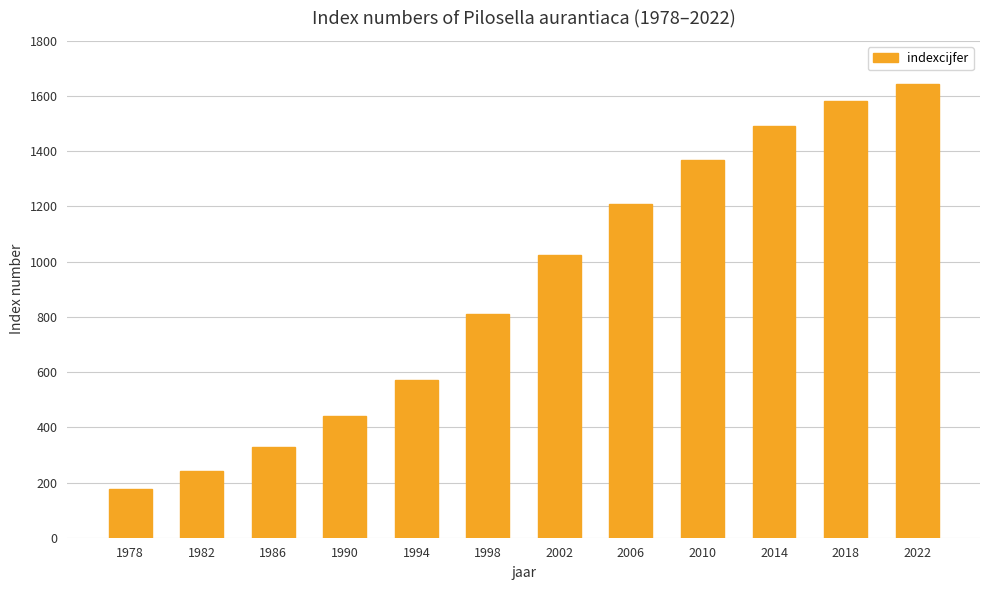

What is the difference between the second highest and minimum values?

1407